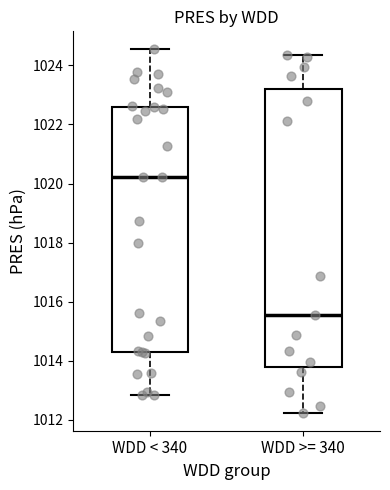

Which box's median line is the highest?

WDD < 340